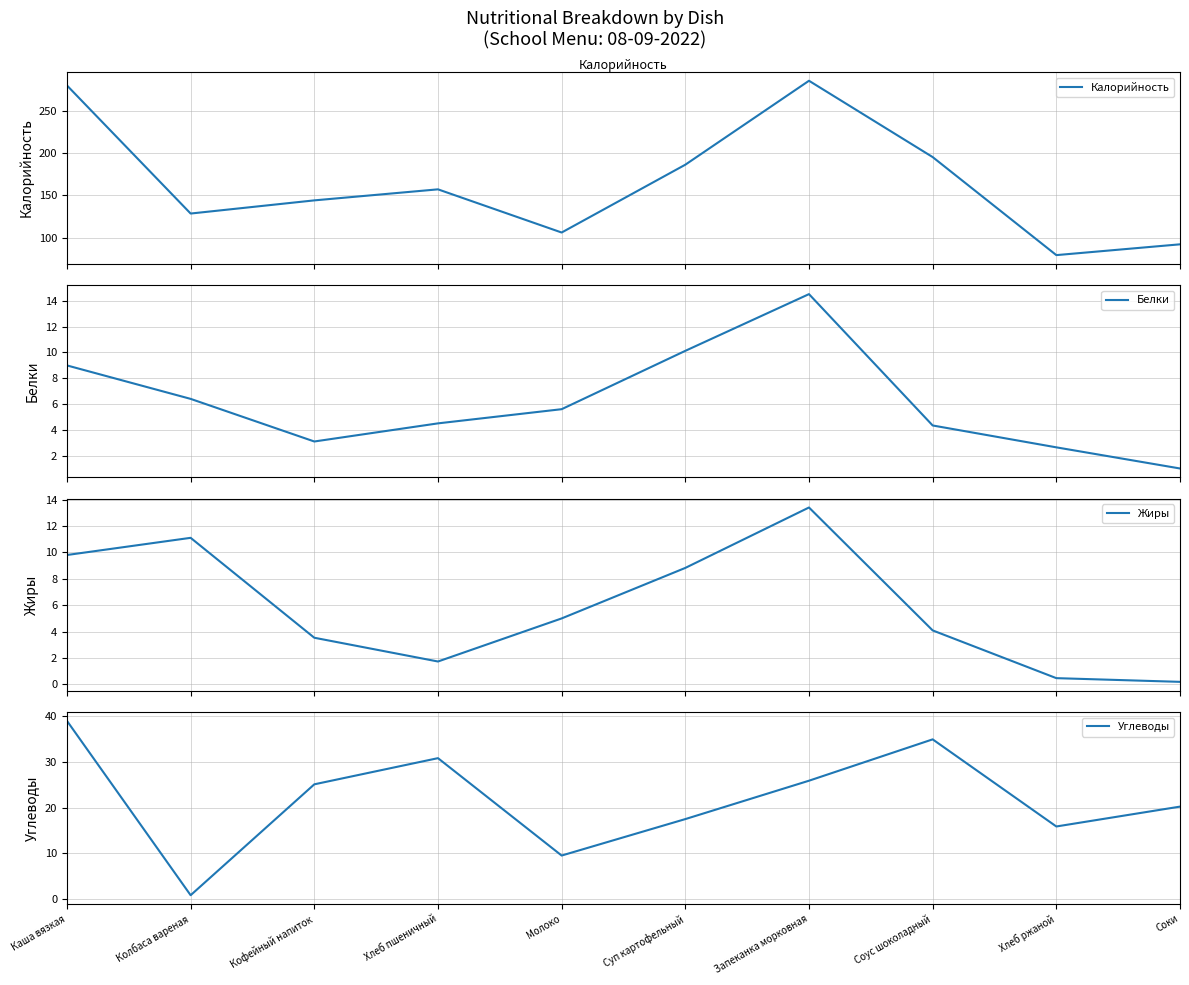

How many data points in Белки are above 5?

5